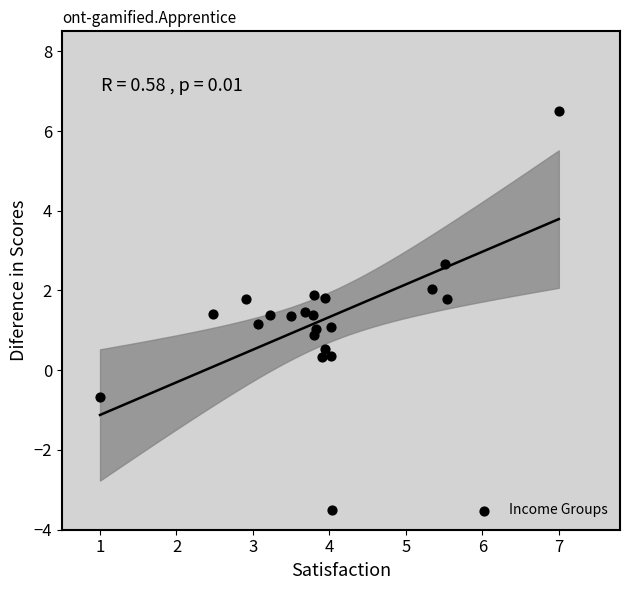

What is the range of X values (max minus min)?

6.0